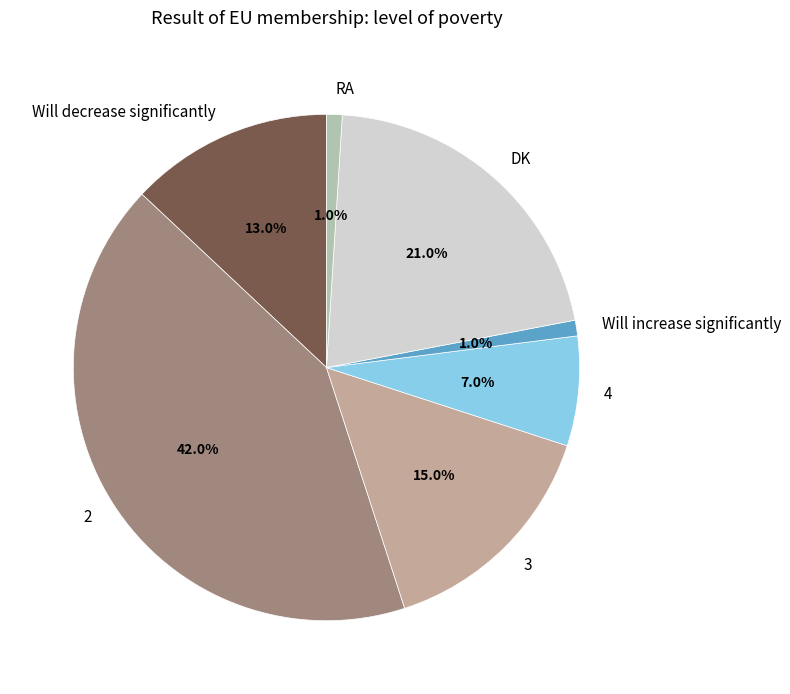

Is DK the majority of the pie?

No